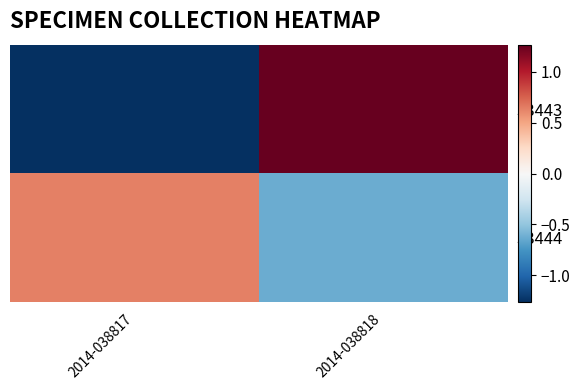

How many data points does each series have?

2